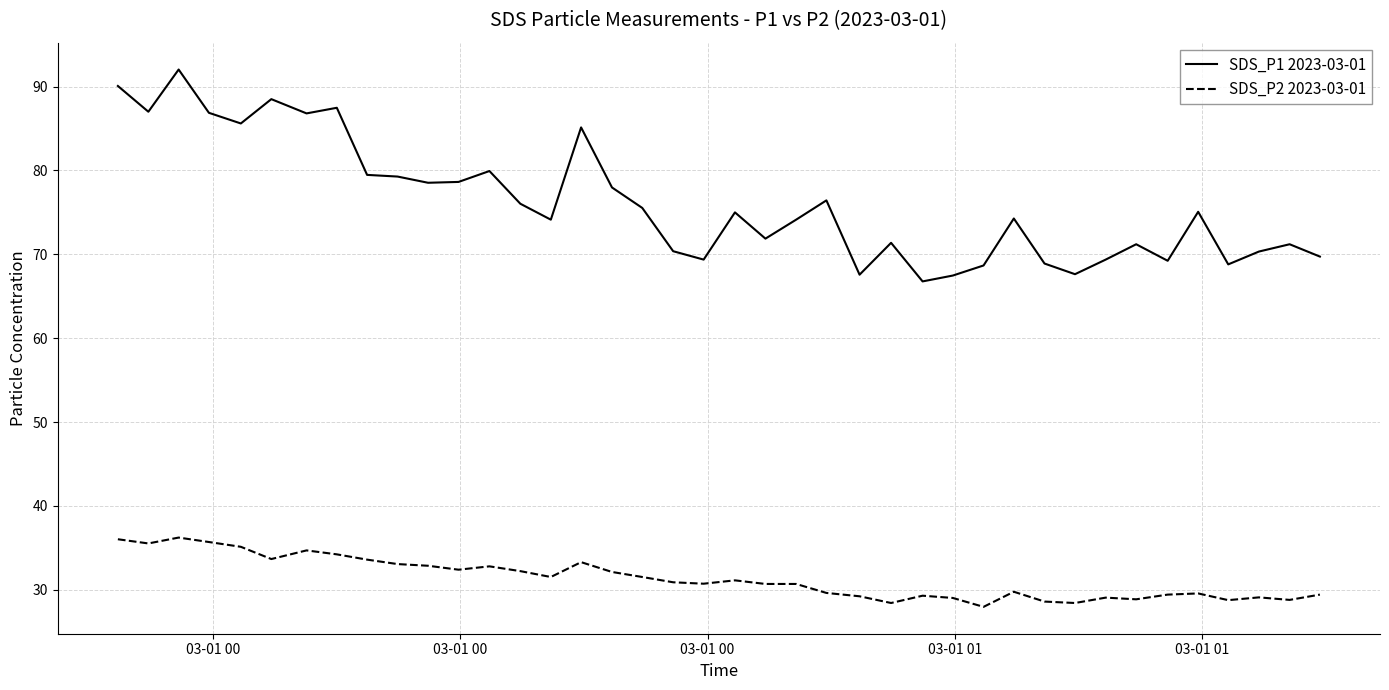

Which series has the largest total across all categories?

SDS_P1 2023-03-01